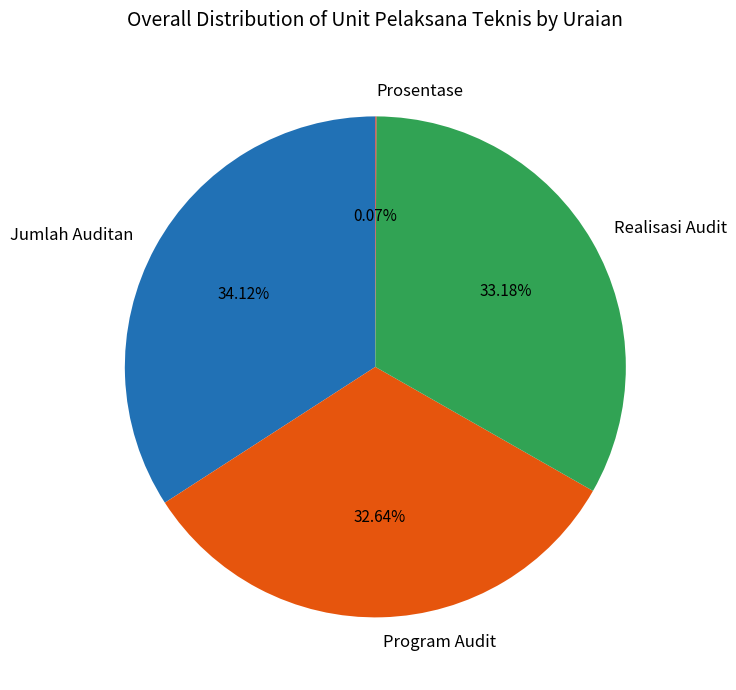

Approximately how many times larger is the value at Jumlah Auditan compared to Realisasi Audit?

1.0